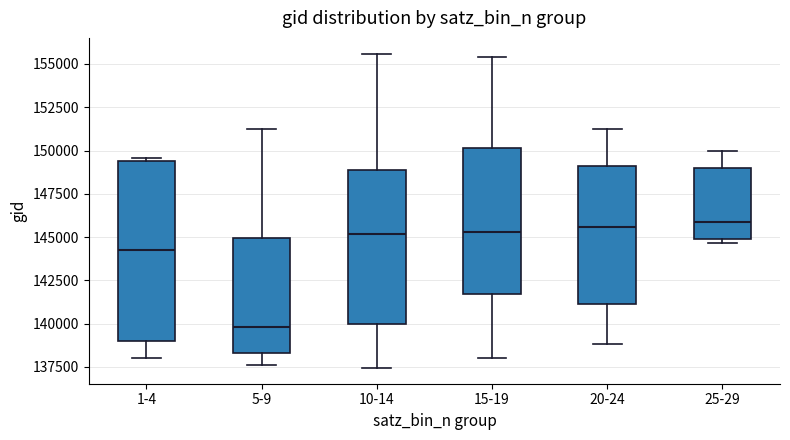

Comparing the boxes themselves (not the whiskers), which one is the tallest?

1-4